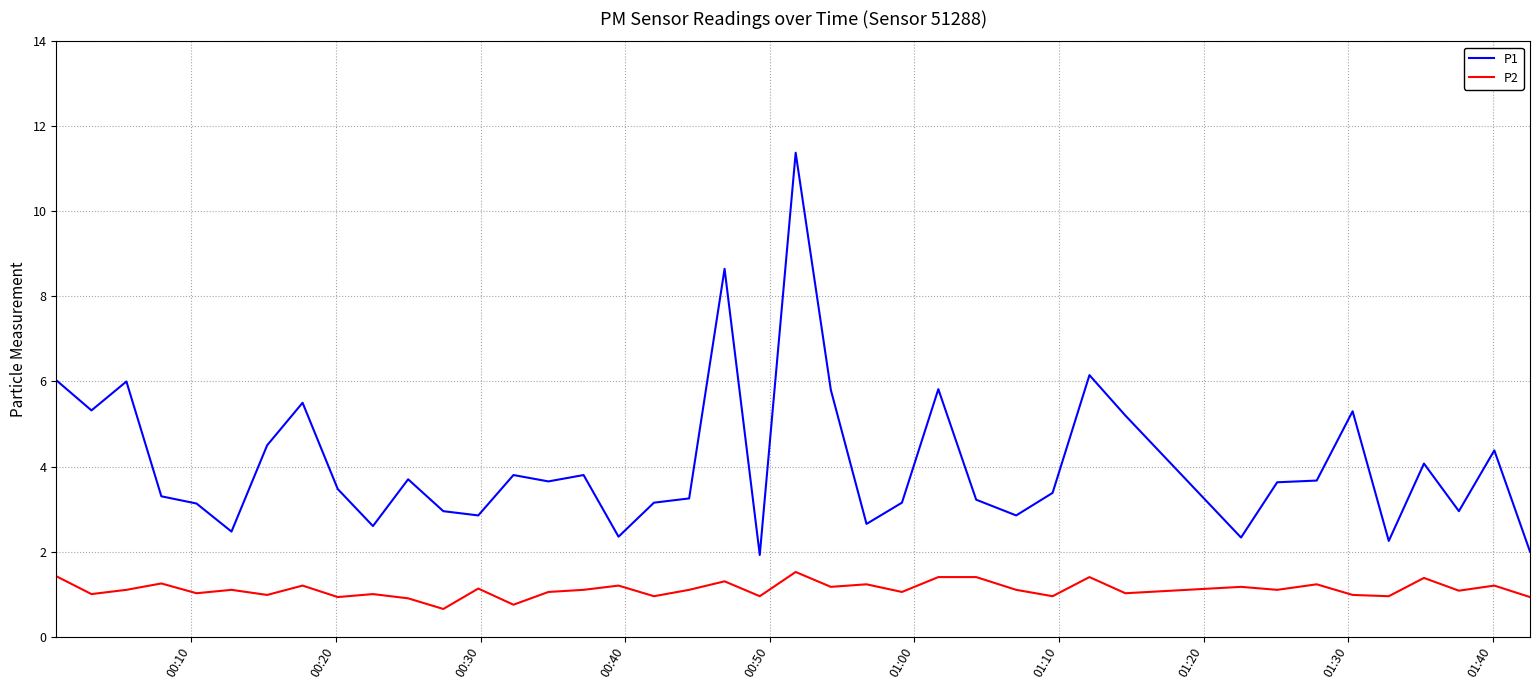

What is the lowest value of the P1 series?

1.9